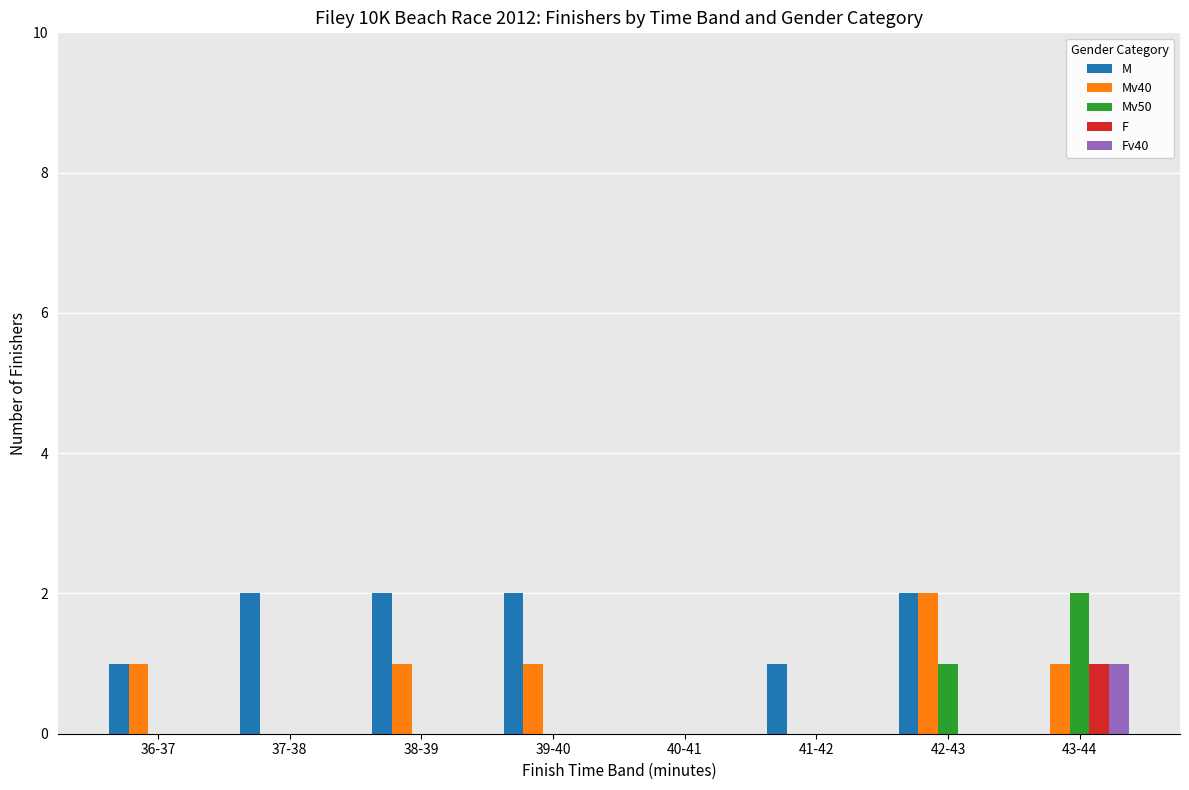

What is the total value across all series at 39-40?

3